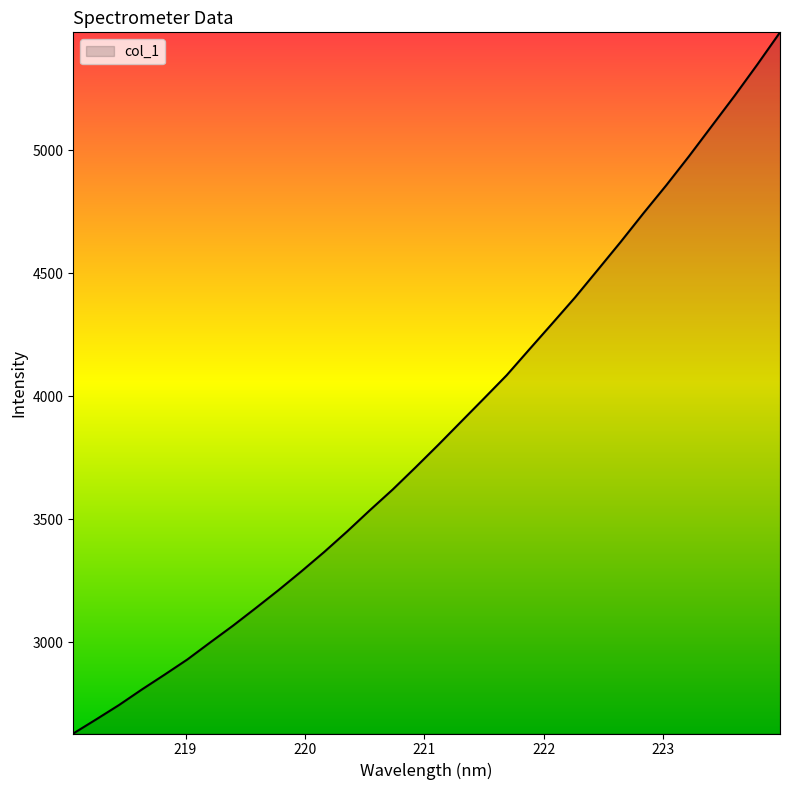

What is the difference between the maximum and minimum values?

2849.7